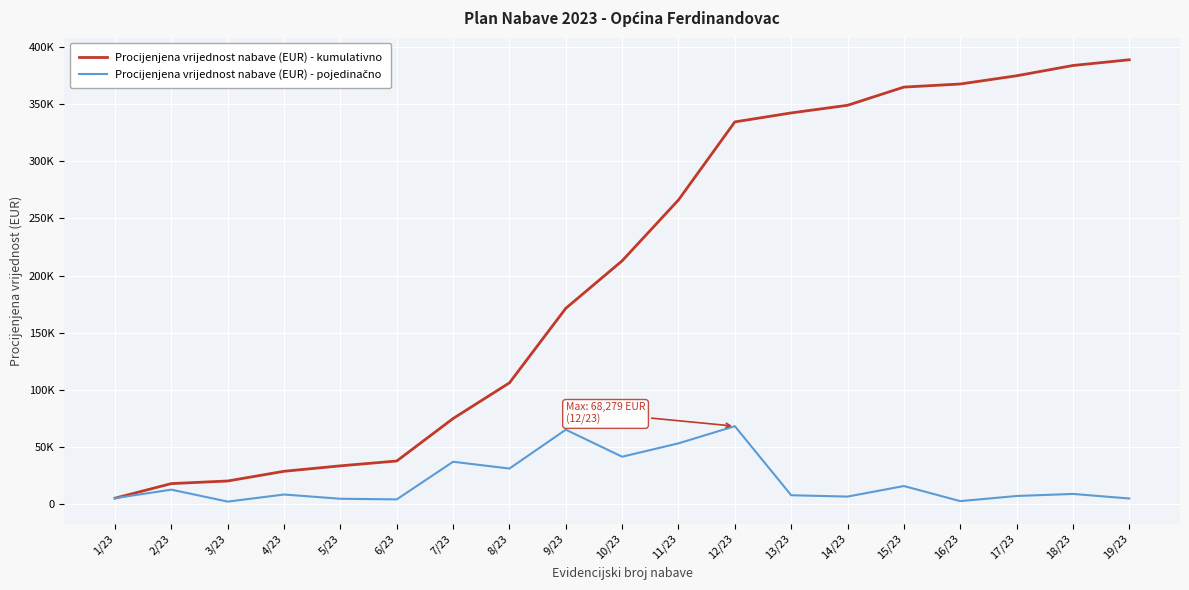

What value does the Procijenjena vrijednost nabave (EUR) - kumulativno series have at 18/23?

383834.1